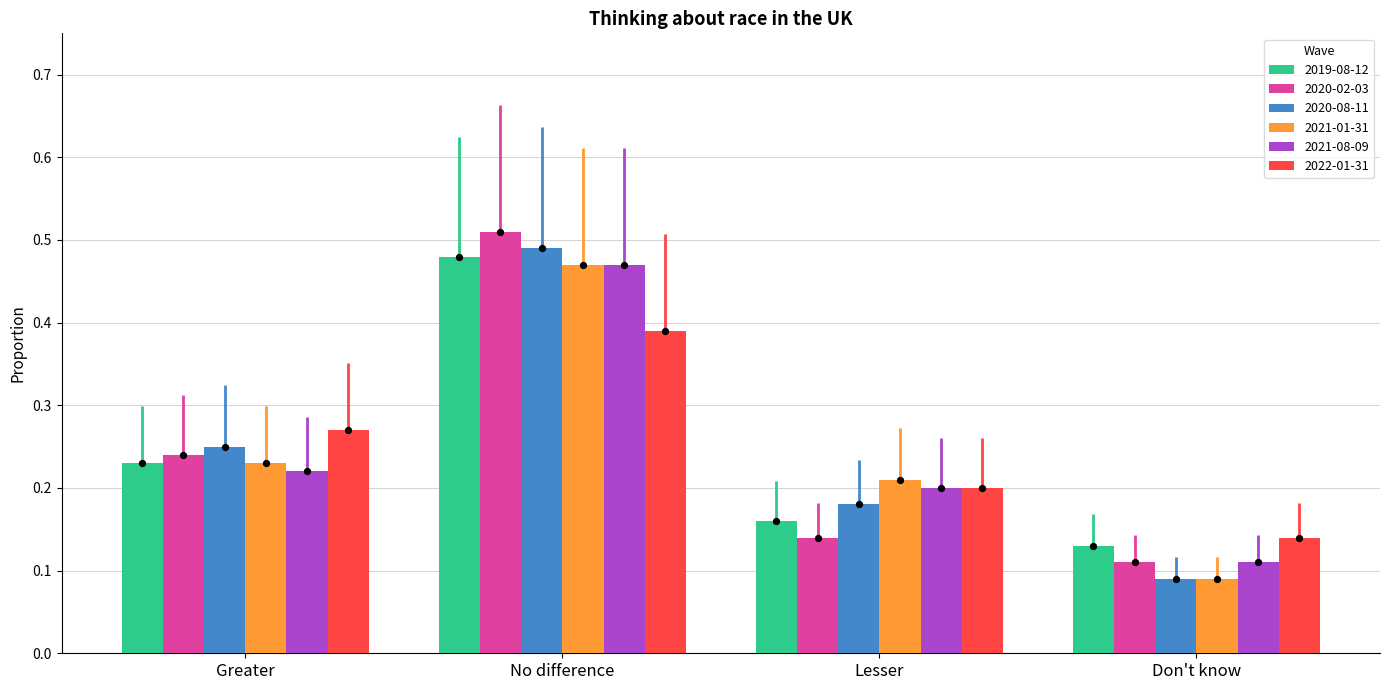

At how many categories does at least one series exceed 0?

4